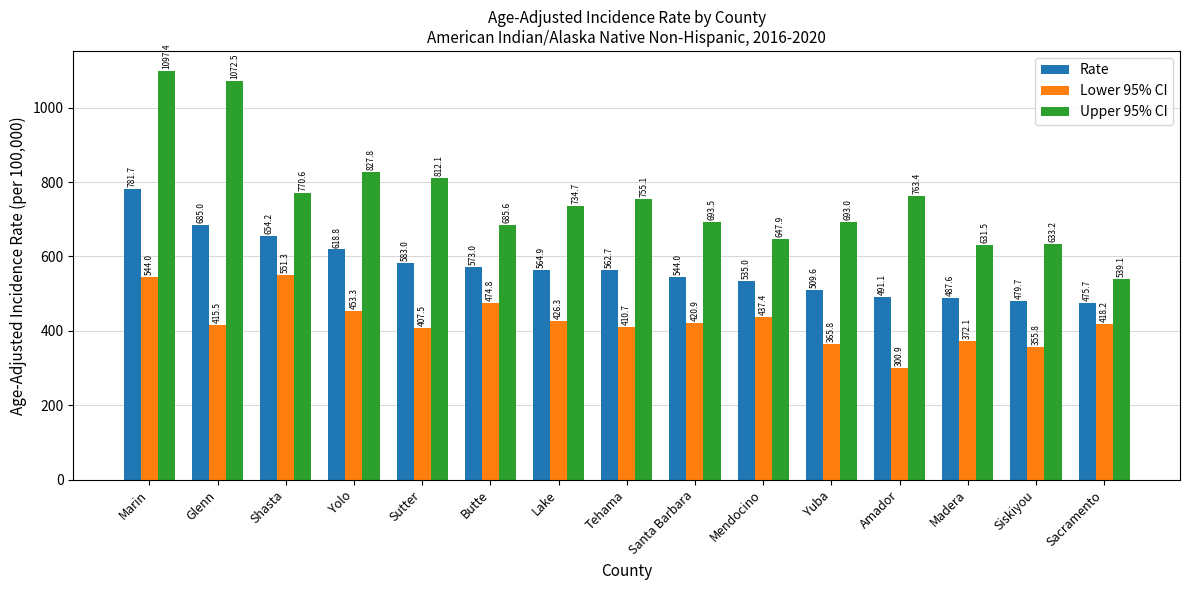

How many data points in Upper 95% CI are less than 734?

7